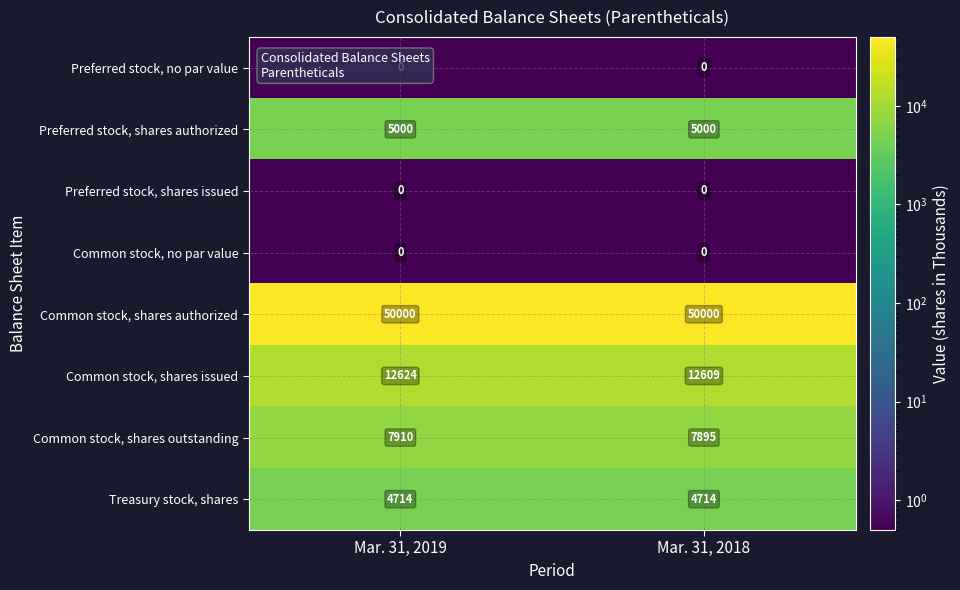

Is it true that Treasury stock, shares equals 7723 at Mar. 31, 2019?

False